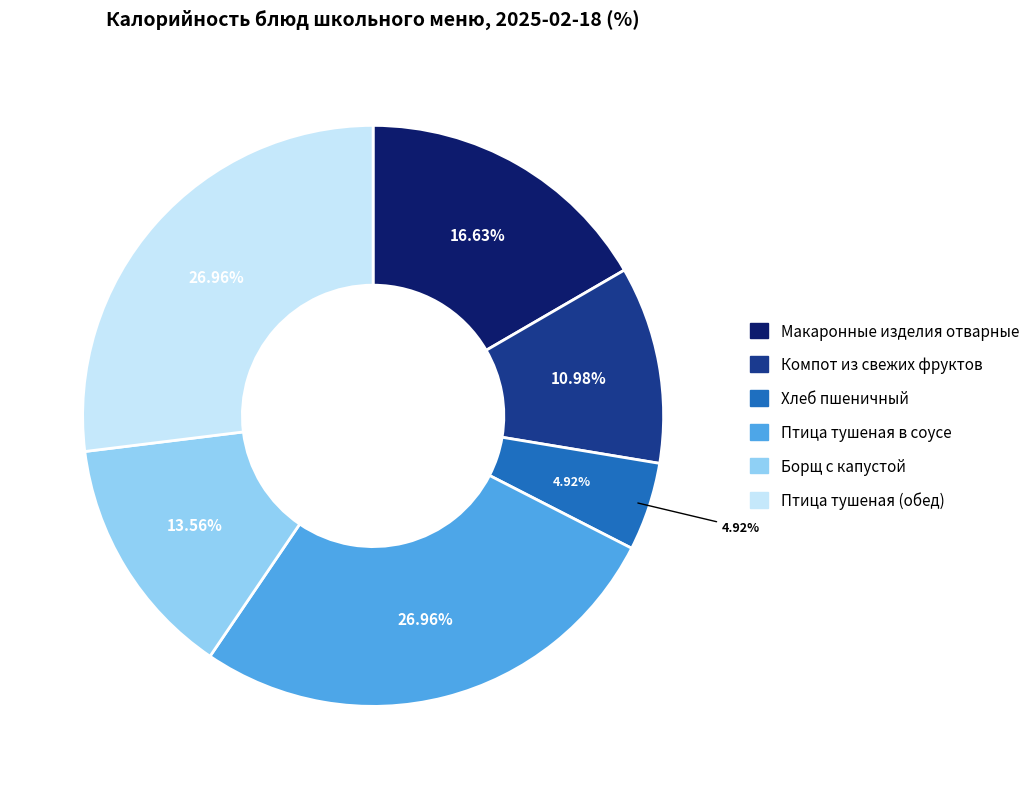

Is the sum of Птица тушеная (обед) and Птица тушеная в соусе greater than half?

Yes